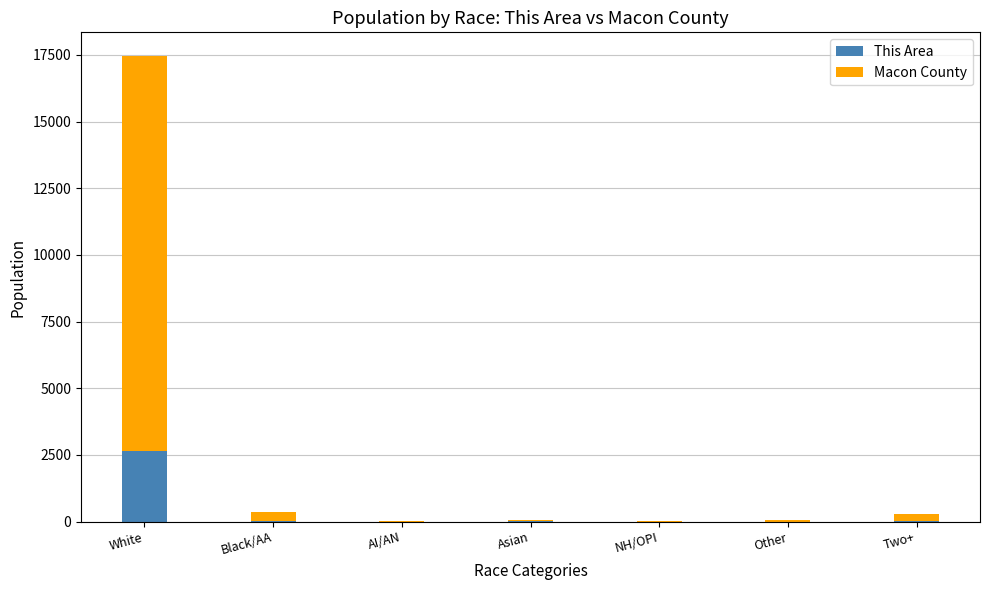

What is the maximum value for This Area?

2656